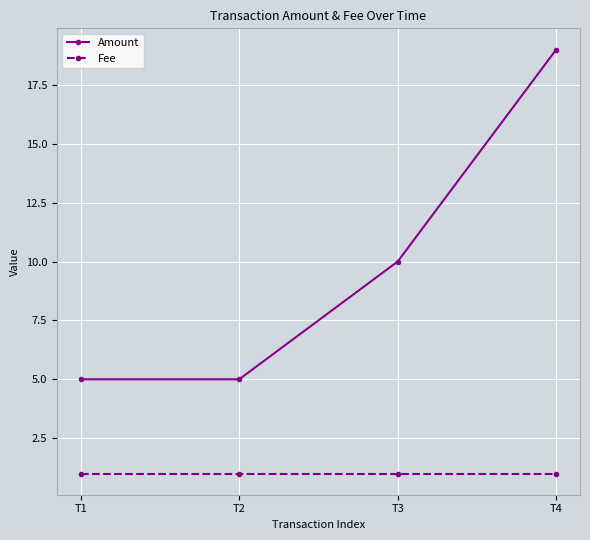

List the series in order of their peak value, lowest first.

Fee, Amount